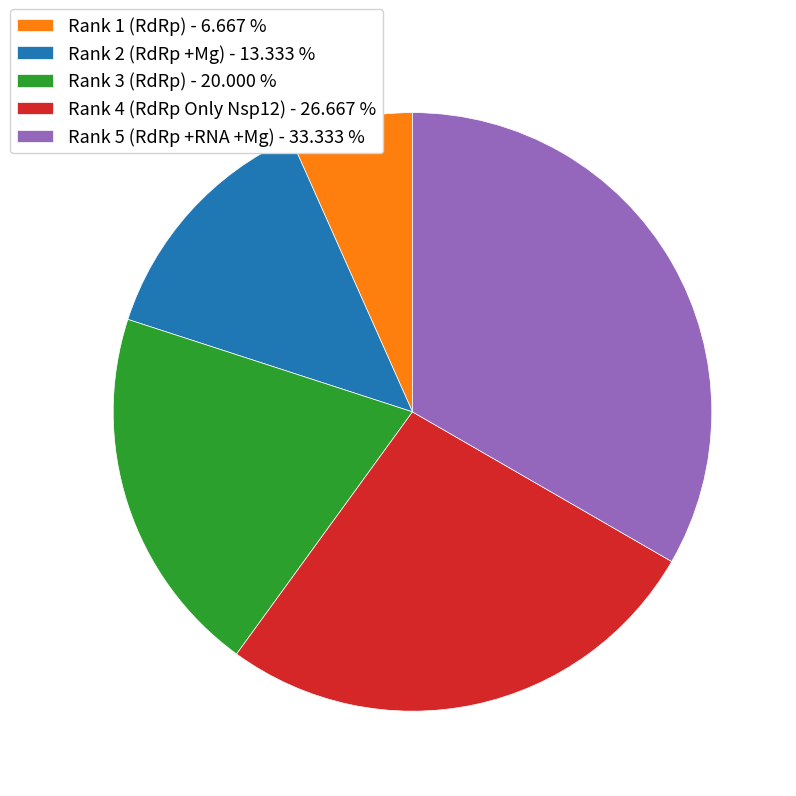

Does any single category account for the majority?

No